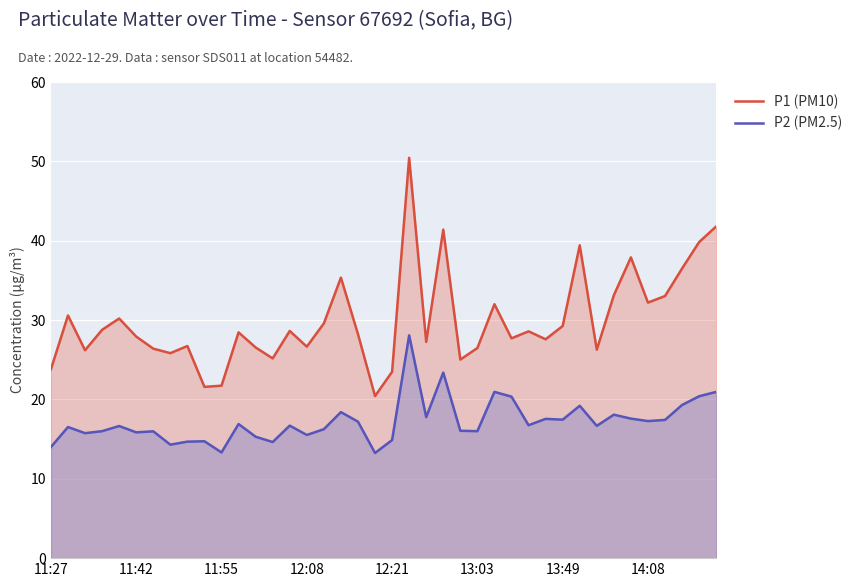

What is the average value of the P1 (PM10) series?

30.0